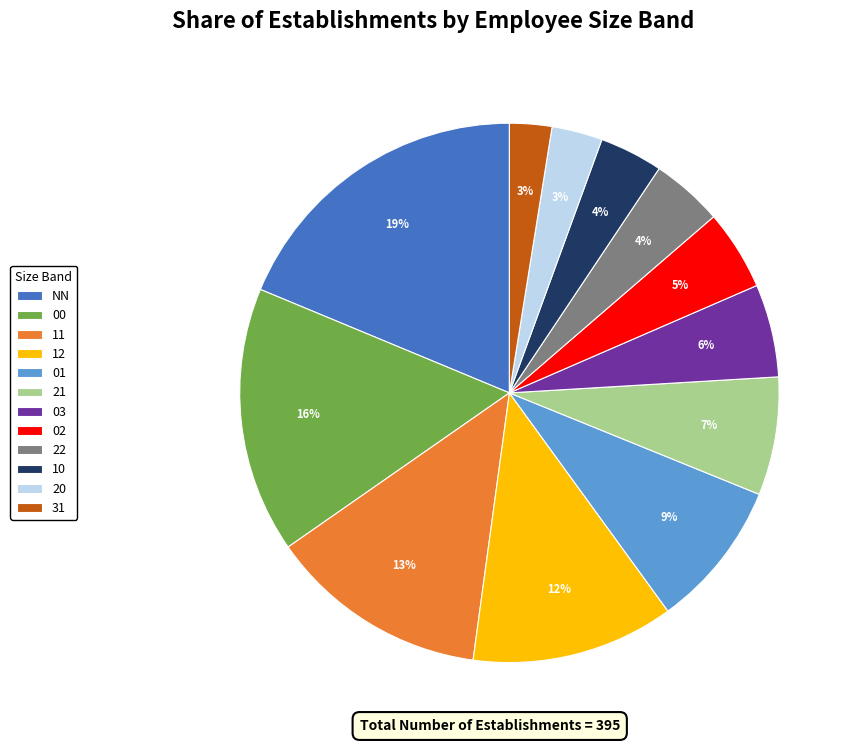

Between 21 and 01, which is larger?

01